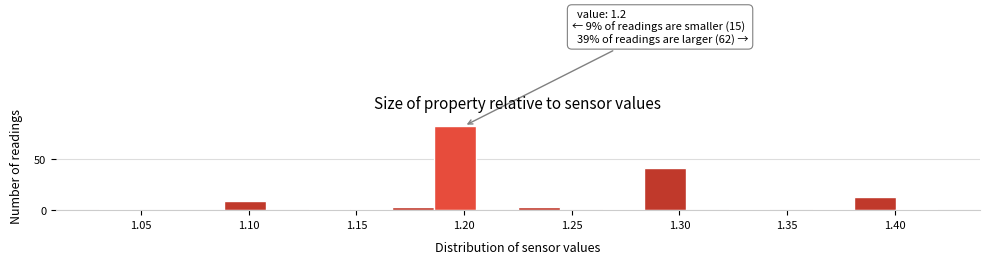

Around what value on the x-axis is the tallest bar? Give the approximate position of its centre, as read against the axis.

1.195